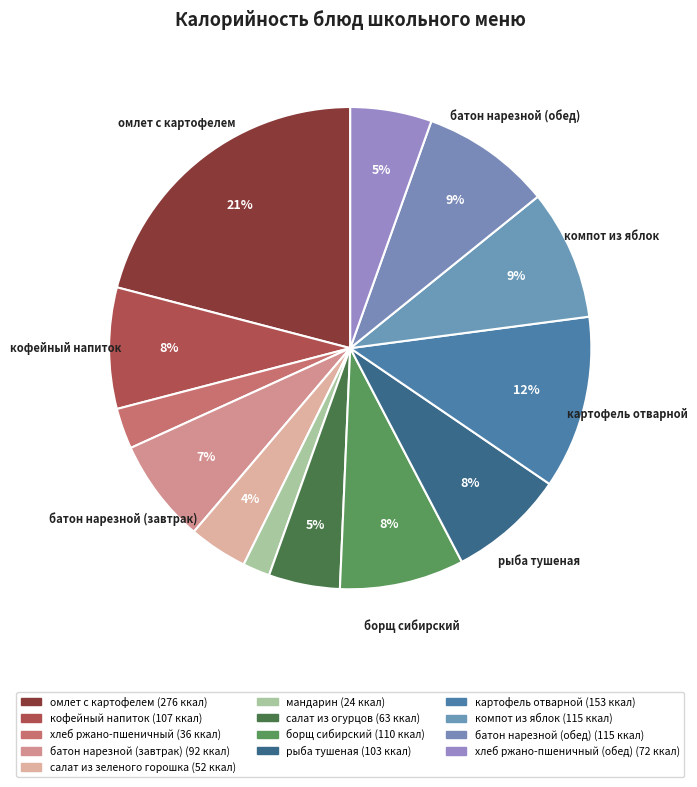

Rank the categories by value from lowest to highest.

мандарин, хлеб ржано-пшеничный, салат из зеленого горошка, салат из огурцов, хлеб ржано-пшеничный (обед), батон нарезной (завтрак), рыба тушеная, кофейный напиток, борщ сибирский, компот из яблок, батон нарезной (обед), картофель отварной, омлет с картофелем